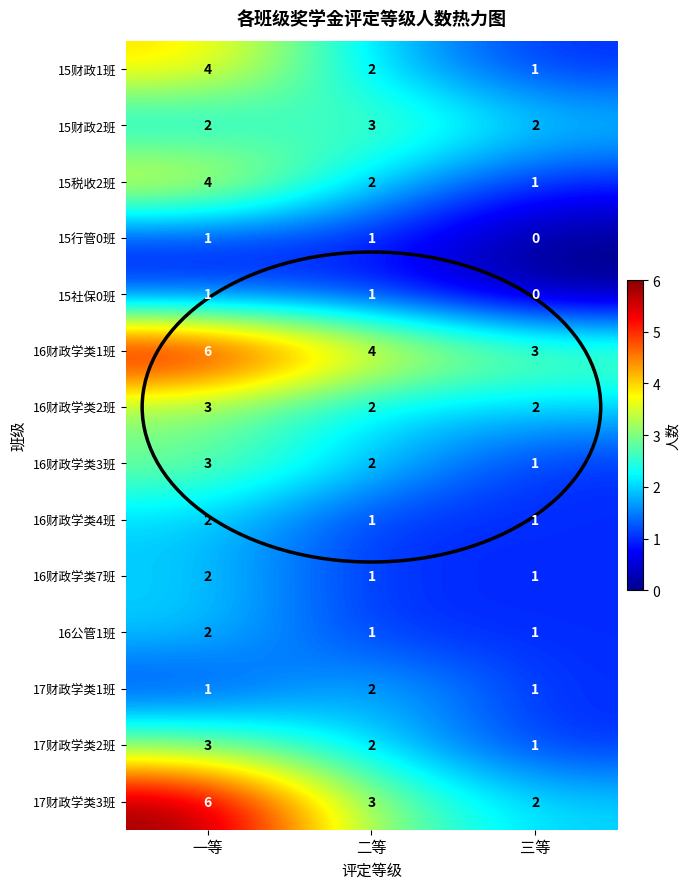

How many 15财政1班 values are between 1 and 4?

3